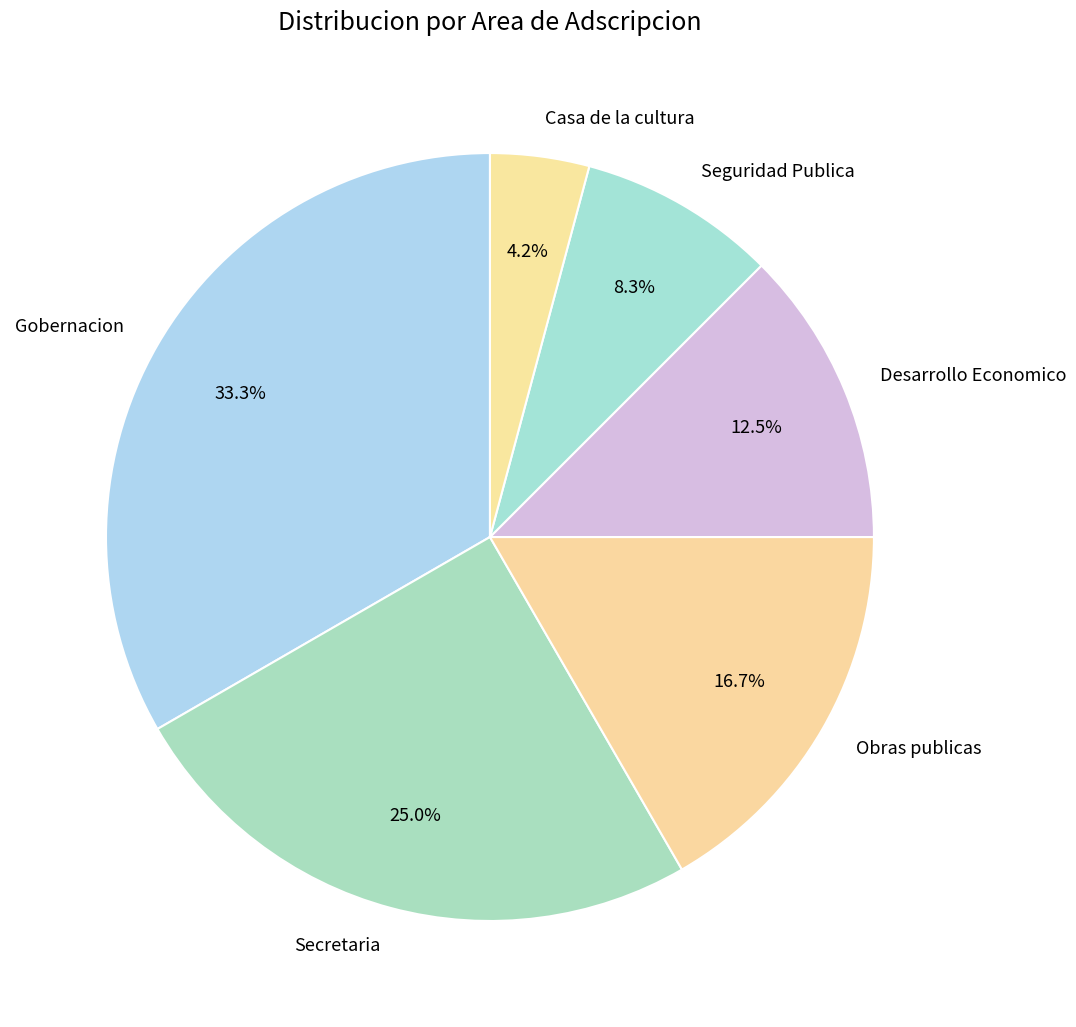

To the nearest percent, what is the combined percentage of Obras publicas and Desarrollo Economico?

29%